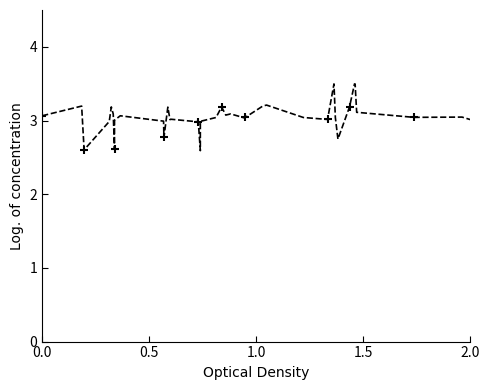

What is the sum of all values?

119.2